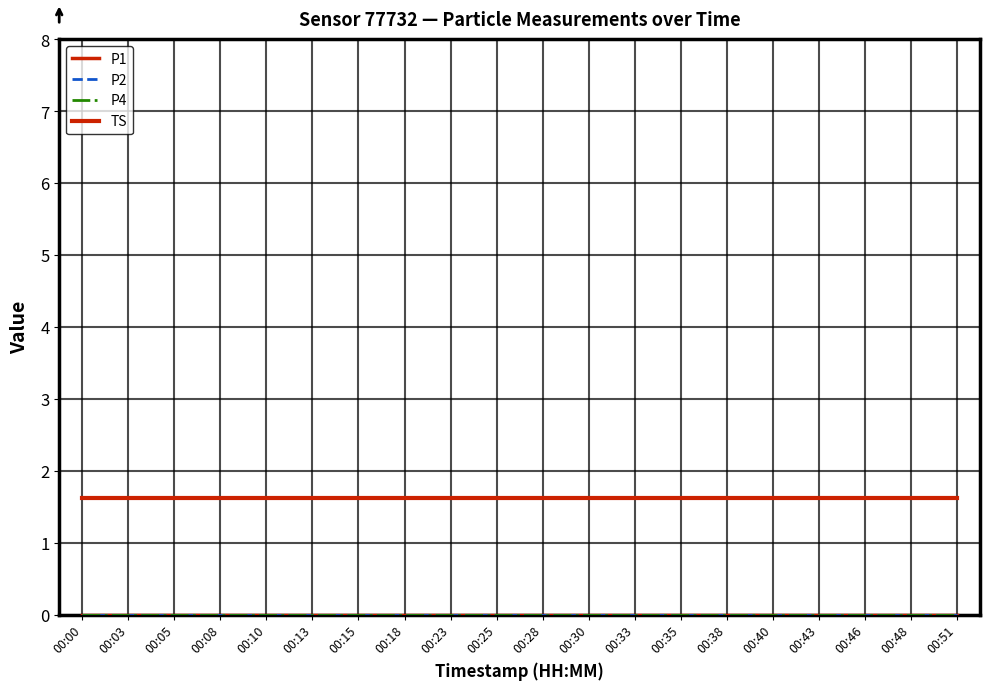

Is this an area chart (filled region under the line)?

No